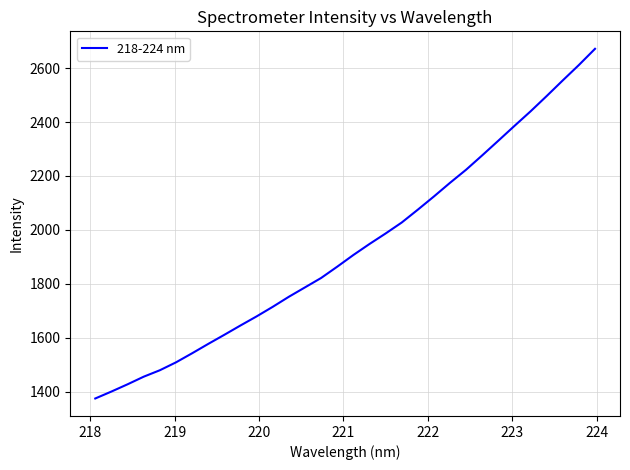

What is the smallest value displayed?

1375.6